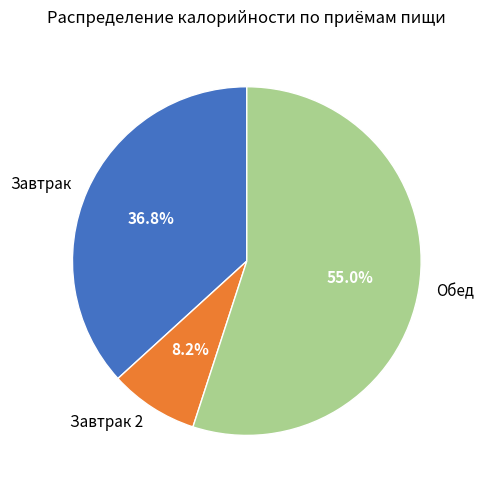

Is there a majority slice in this chart?

Yes